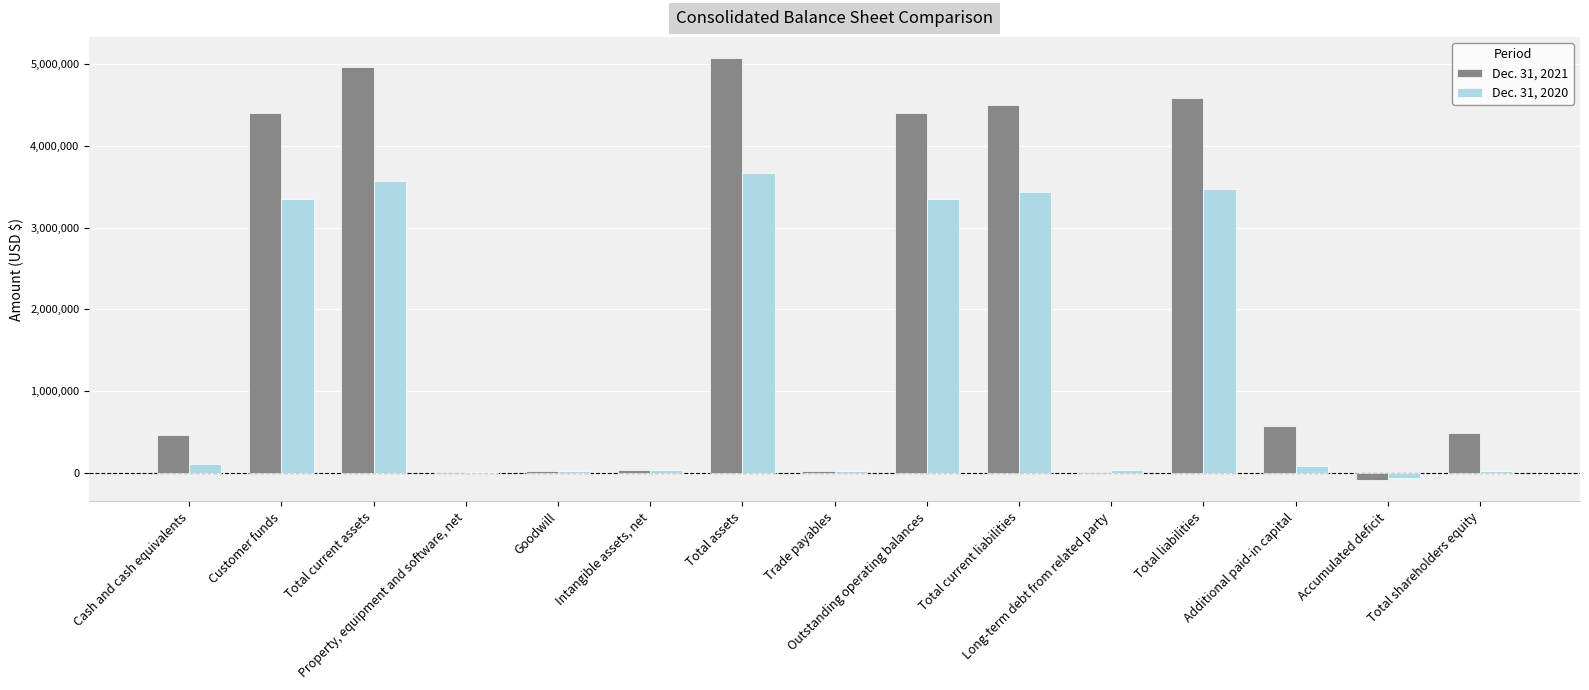

What is the maximum value shown in the chart?

5078752